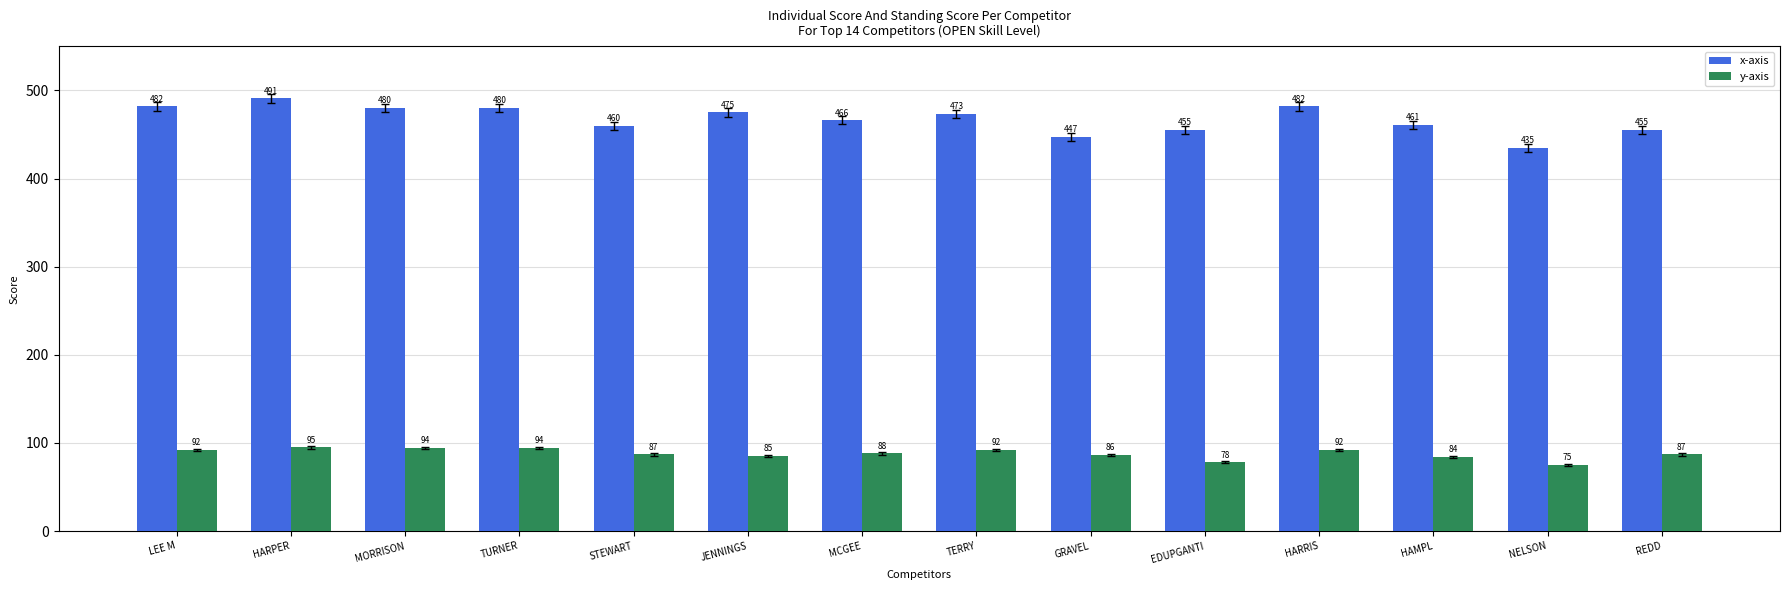

Reading right to left, extract all data points from this chart.

x-axis: 455	435	461	482	455	447	473	466	475	460	480	480	491	482
y-axis: 87	75	84	92	78	86	92	88	85	87	94	94	95	92